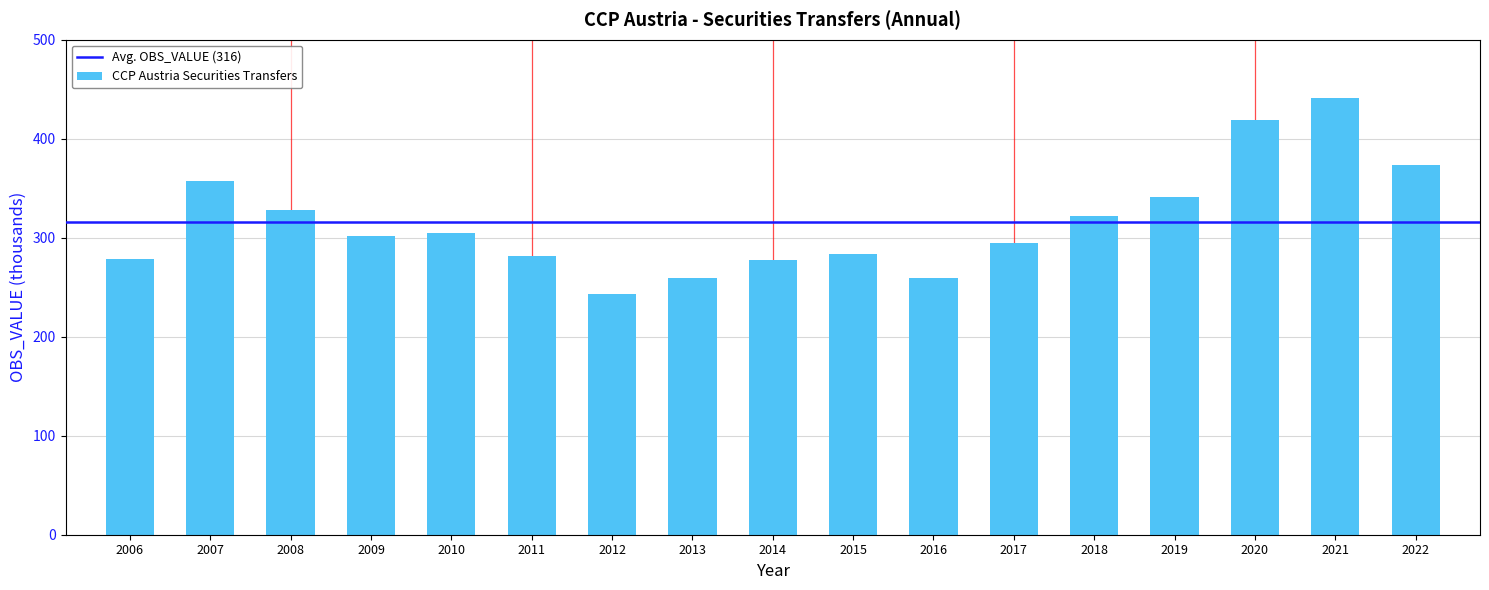

How many data points does each series have?

17